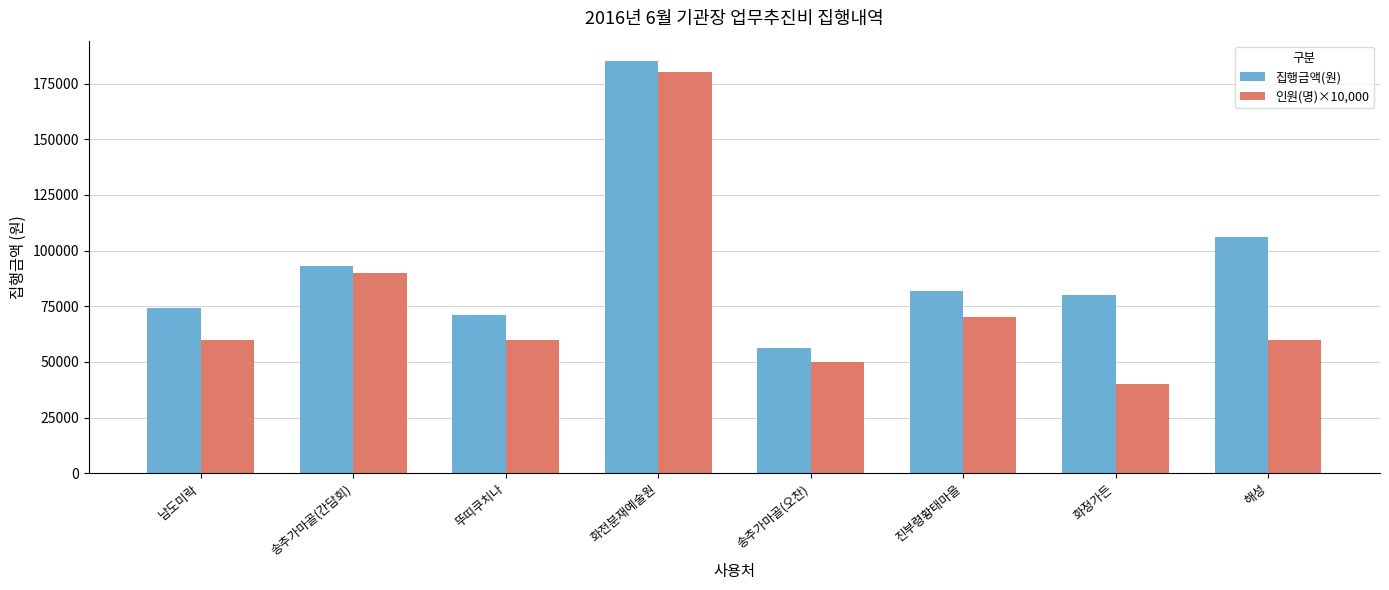

Which series has the largest range (max minus min)?

인원(명)×10,000